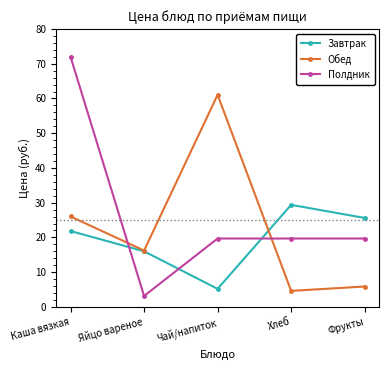

How many interior local peaks does the Завтрак series have?

1